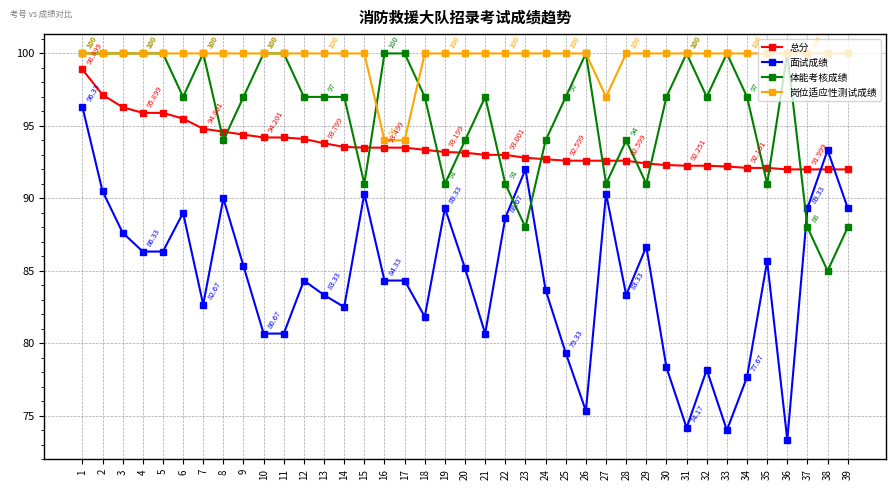

What is the minimum value shown in the chart?

73.3